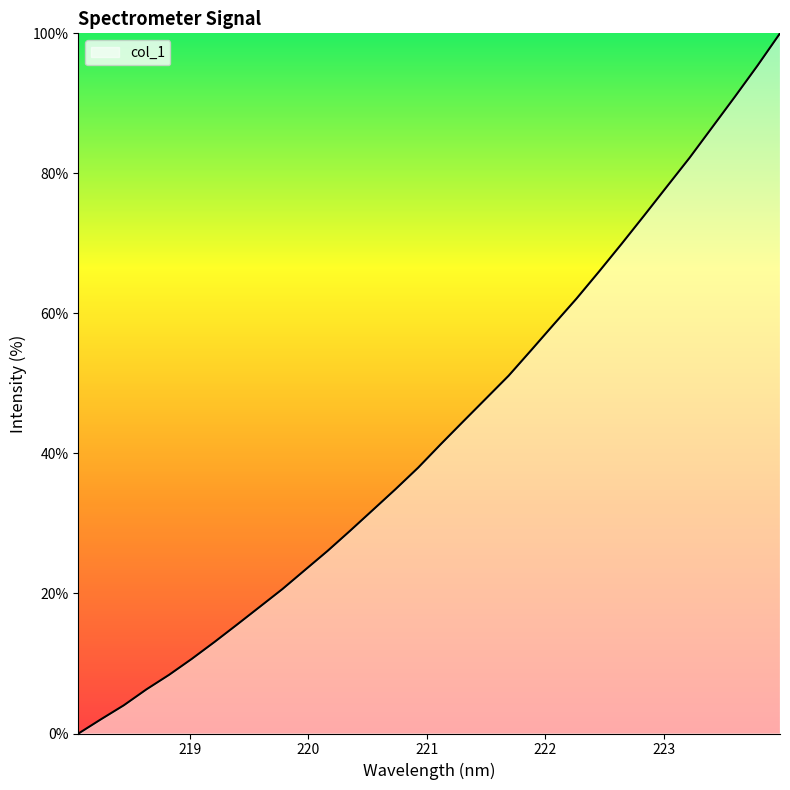

What is the greatest value displayed?

100.0